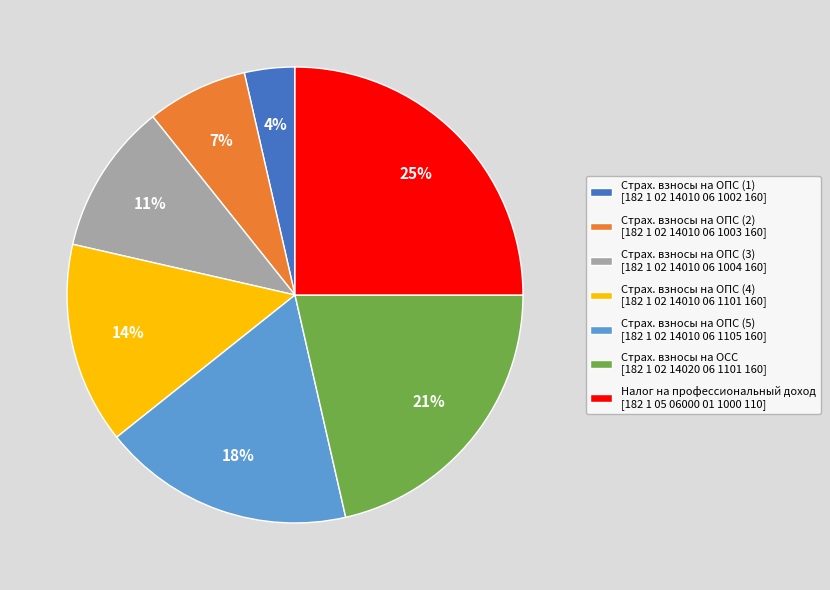

Do Страх. взносы на ОПС (1) [182 1 02 14010 06 1002 160] and Страх. взносы на ОПС (4) [182 1 02 14010 06 1101 160] together represent more than half of the pie?

No